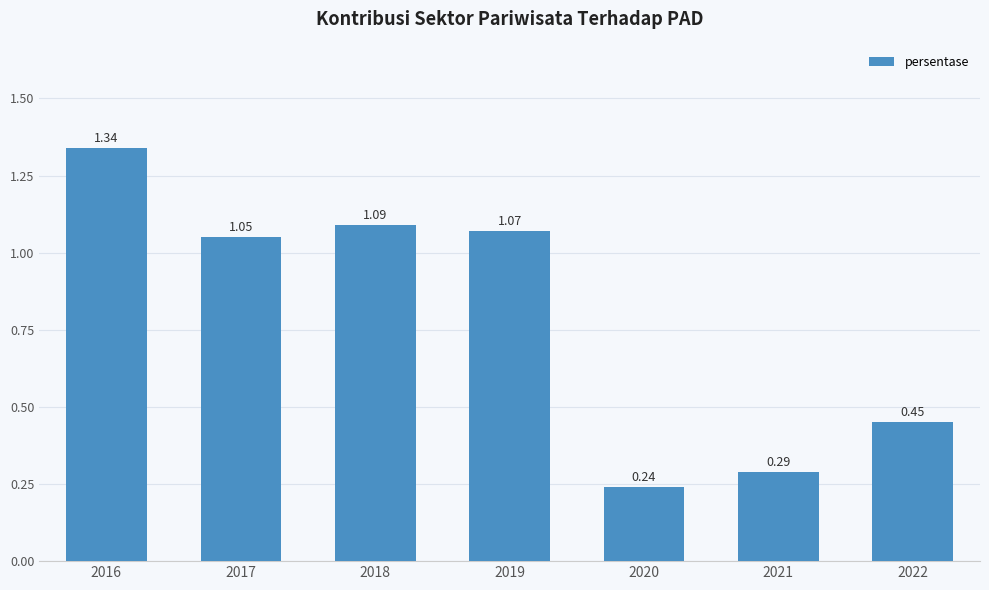

What is the change in value from 2019 to 2020?

-0.8